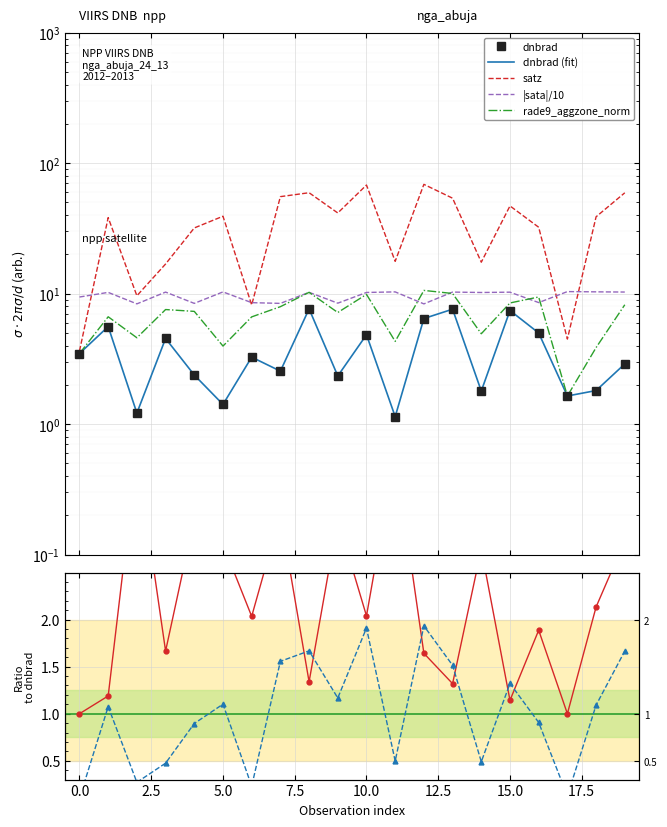

The value of satz at 7 is 0.6. True or false?

False